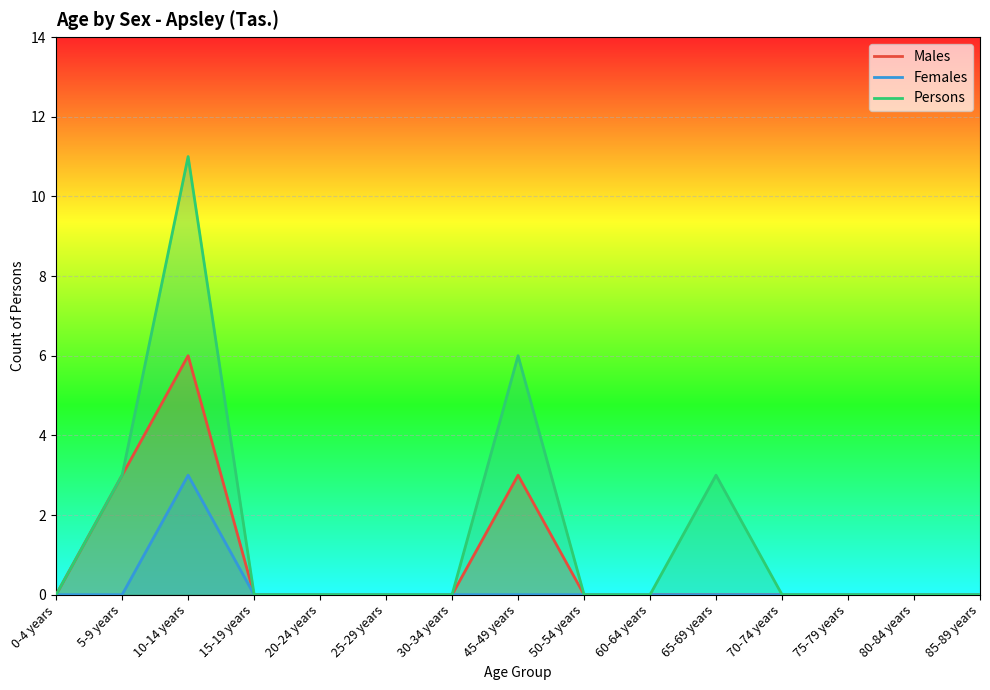

List the labels in order of Males value, smallest first.

0-4 years, 15-19 years, 20-24 years, 25-29 years, 30-34 years, 50-54 years, 60-64 years, 65-69 years, 70-74 years, 75-79 years, 80-84 years, 85-89 years, 5-9 years, 45-49 years, 10-14 years